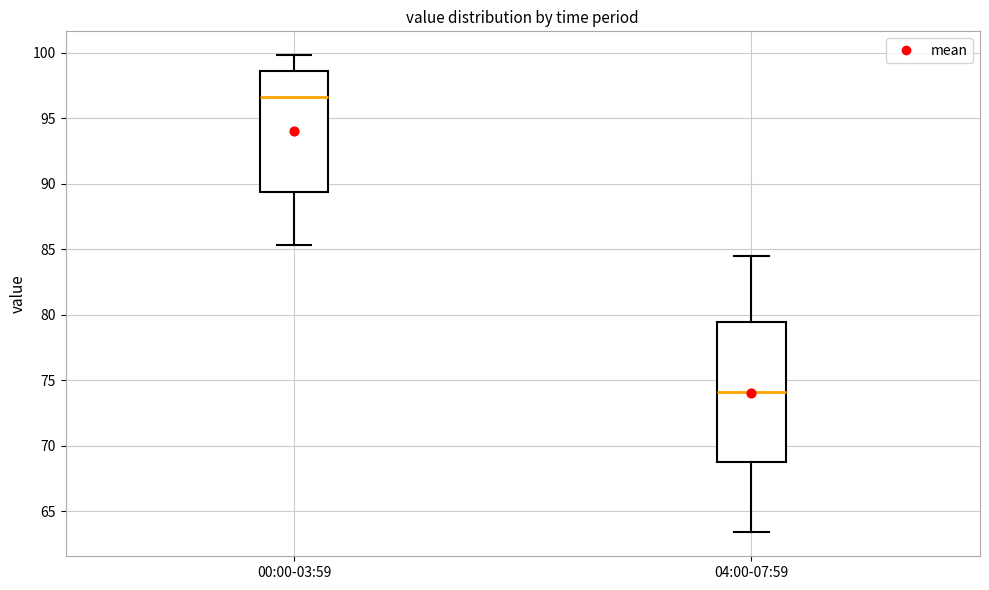

Where does the upper whisker of the box for 00:00-03:59 end on the y-axis? The values are not printed on the chart, so give them approximately, as read against the axis.

100.0